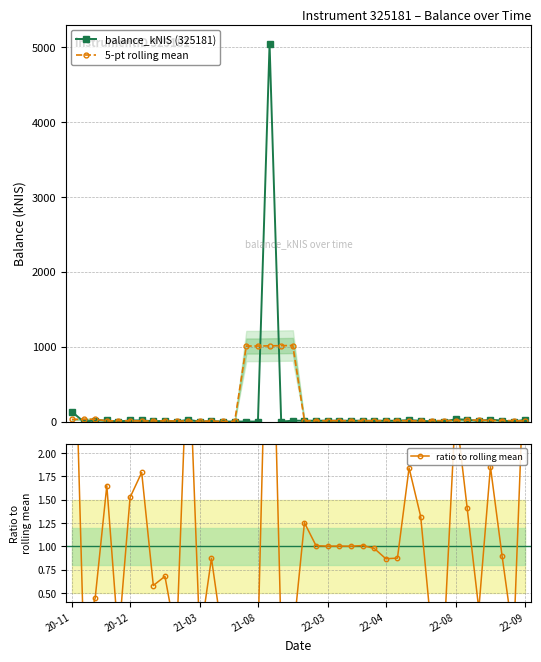

List the labels in order of ratio to rolling mean value, largest first.

17, 20-11, 10, 39, 33, 36, 29, 22-08, 21-08, 22-04, 34, 30, 20, 25, 21, 23, 22, 24, 26, 37, 28, 12, 27, 8, 22-09, 21-03, 35, 19, 22-03, 20-12, 9, 11, 13, 14, 15, 16, 18, 31, 32, 38